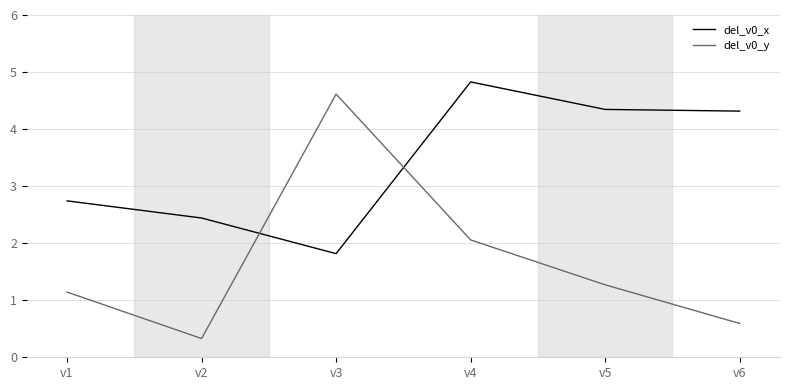

The value of del_v0_x at v3 is 1.8. True or false?

True